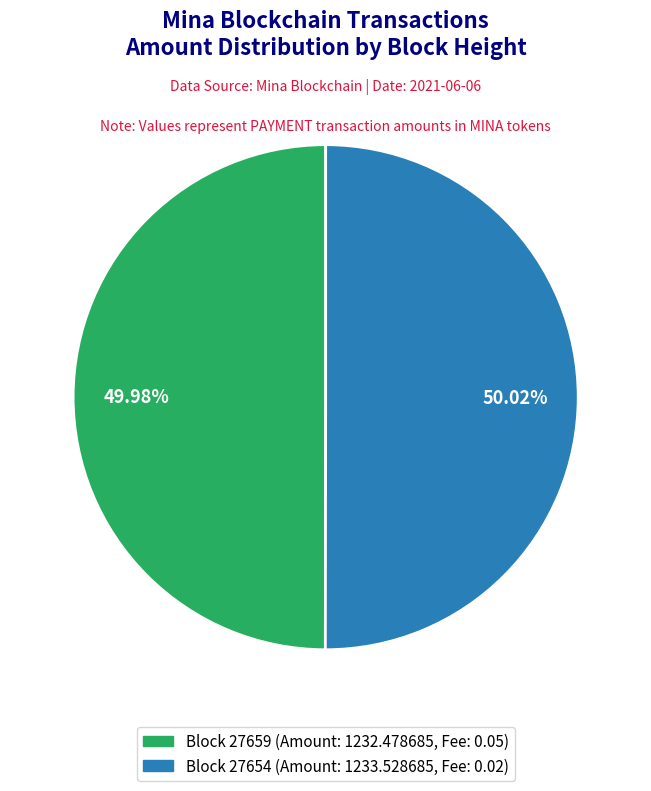

Is there any slice that represents more than half of the pie?

Yes